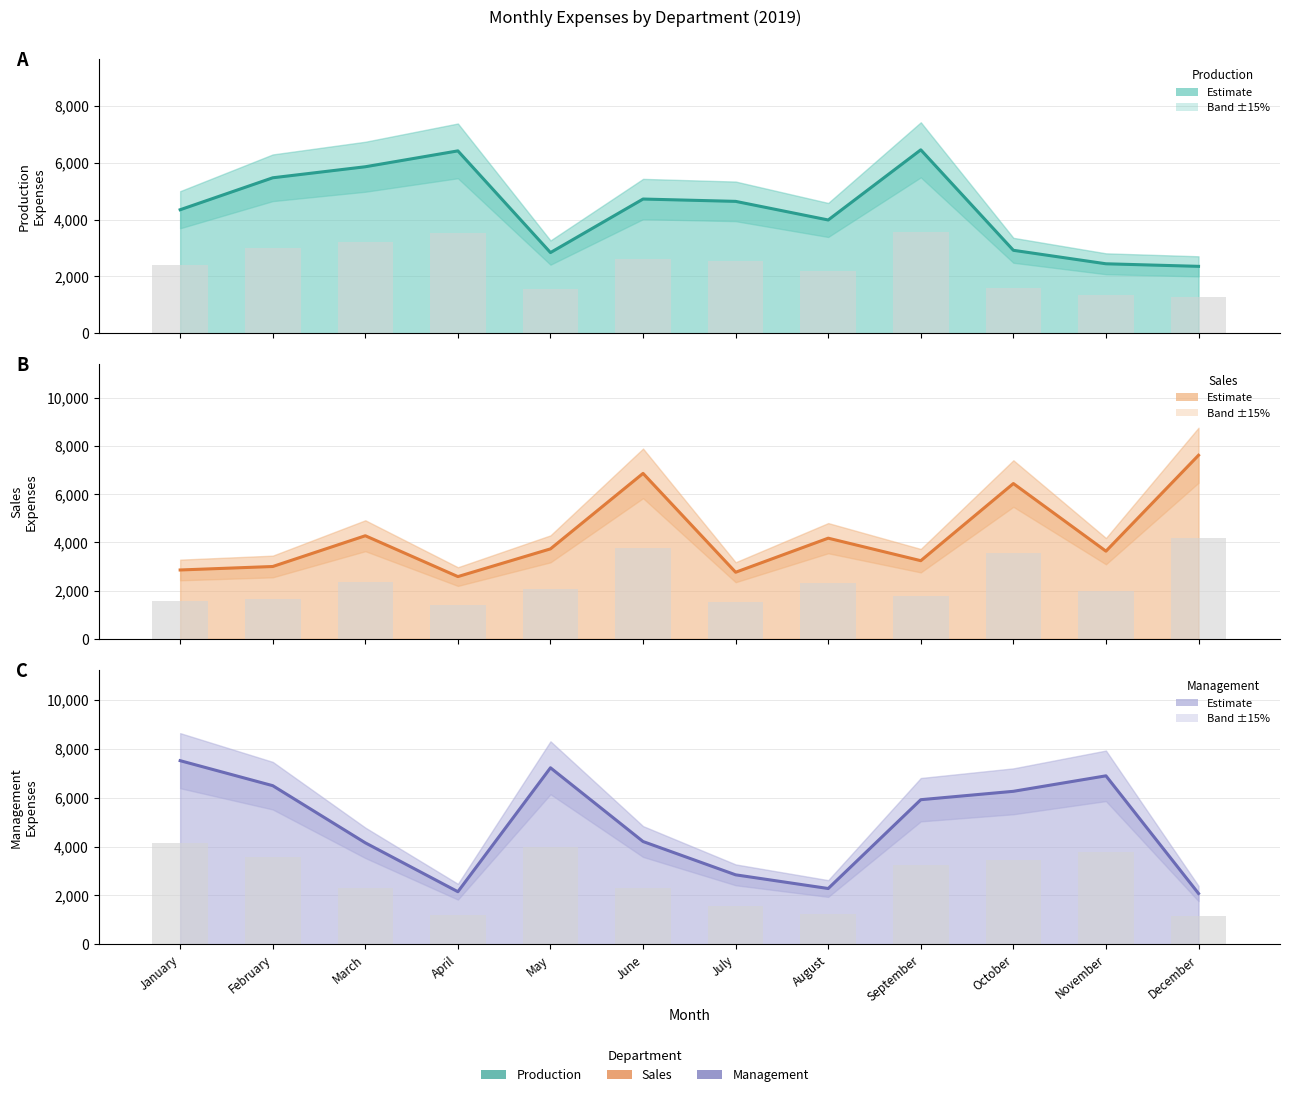

Reading right to left, what are all the values shown in this chart?

Production: 2357	2447	2921	6453	3987	4641	4723	2841	6416	5858	5470	4347
Sales: 7610	3634	6437	3239	4172	2760	6858	3729	2580	4273	2998	2854
Management: 2077	6893	6259	5916	2281	2841	4204	7222	2150	4151	6490	7513